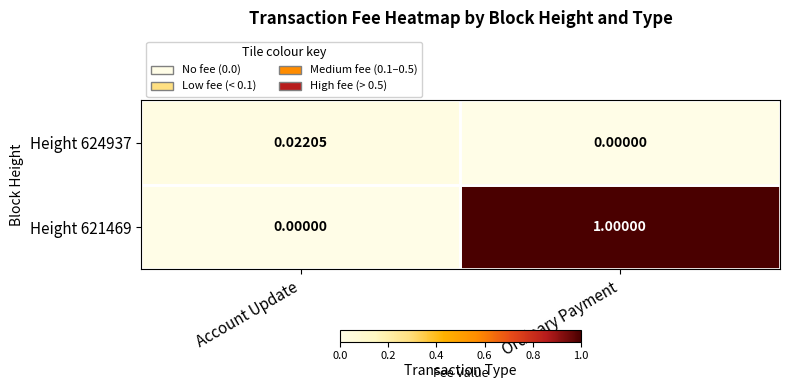

Which category has the highest value across all series?

Ordinary Payment